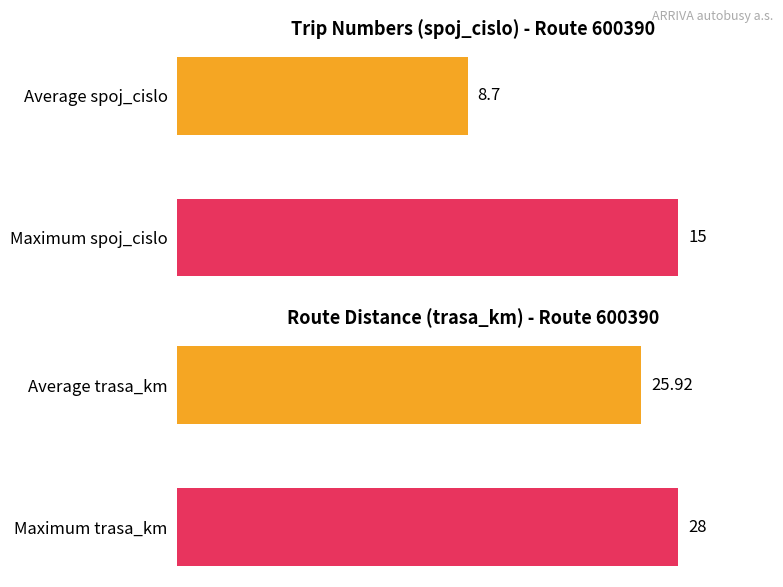

List the series in order of their overall mean, highest first.

trasa_km, spoj_cislo